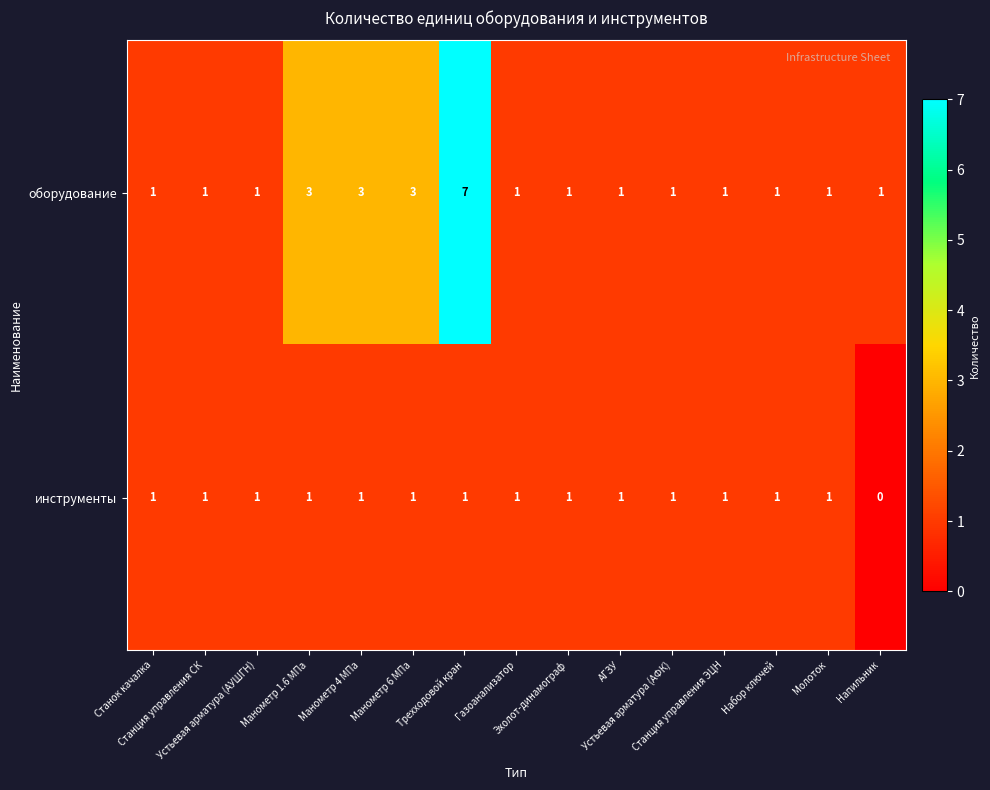

Which series has the largest total across all categories?

оборудование